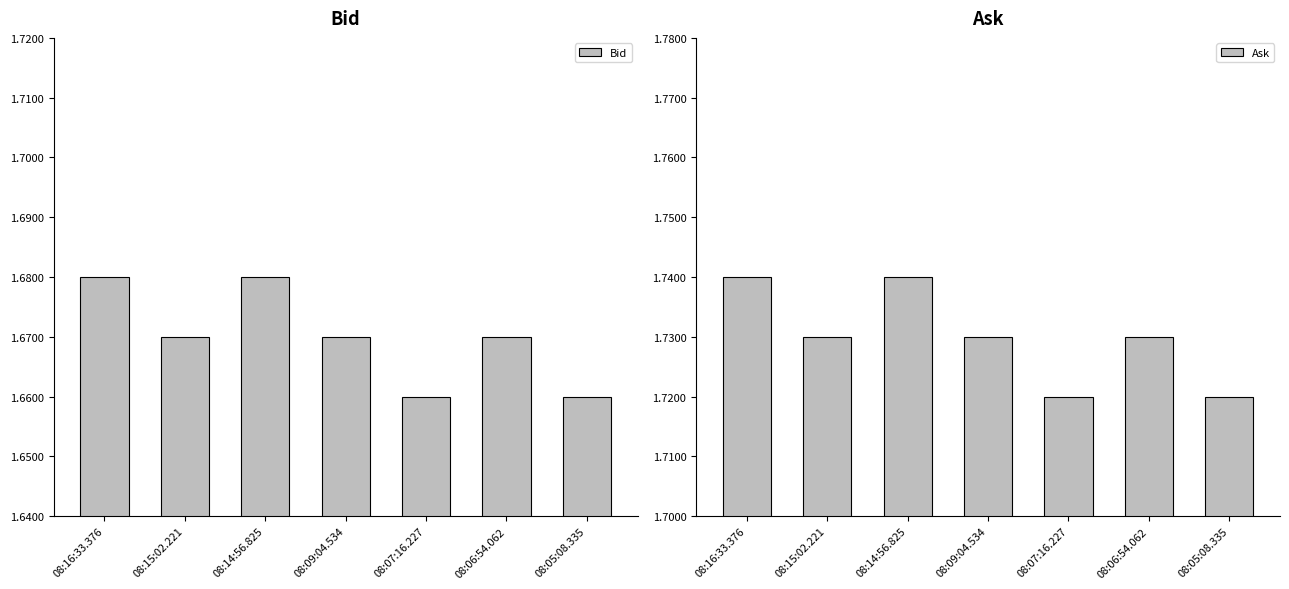

Which series has the largest total across all categories?

Ask